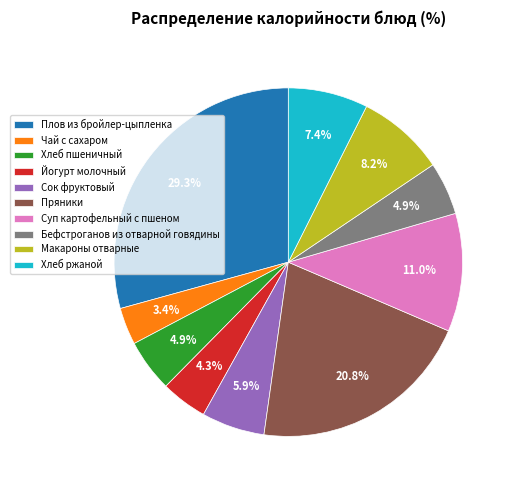

How much of the chart is everything except Суп картофельный с пшеном?

89.0%